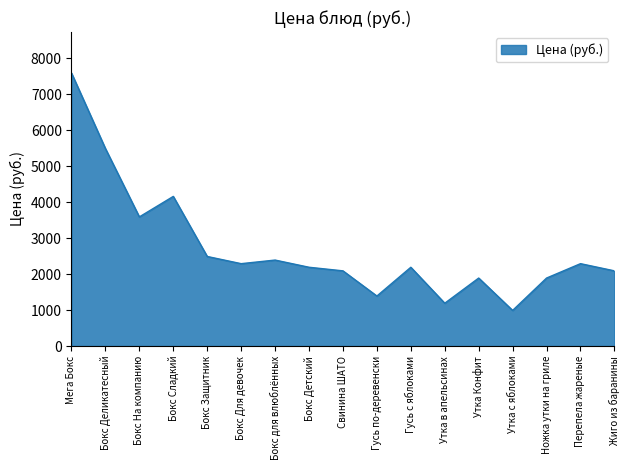

Where is the data nearest to the value 4290?

Бокс Сладкий